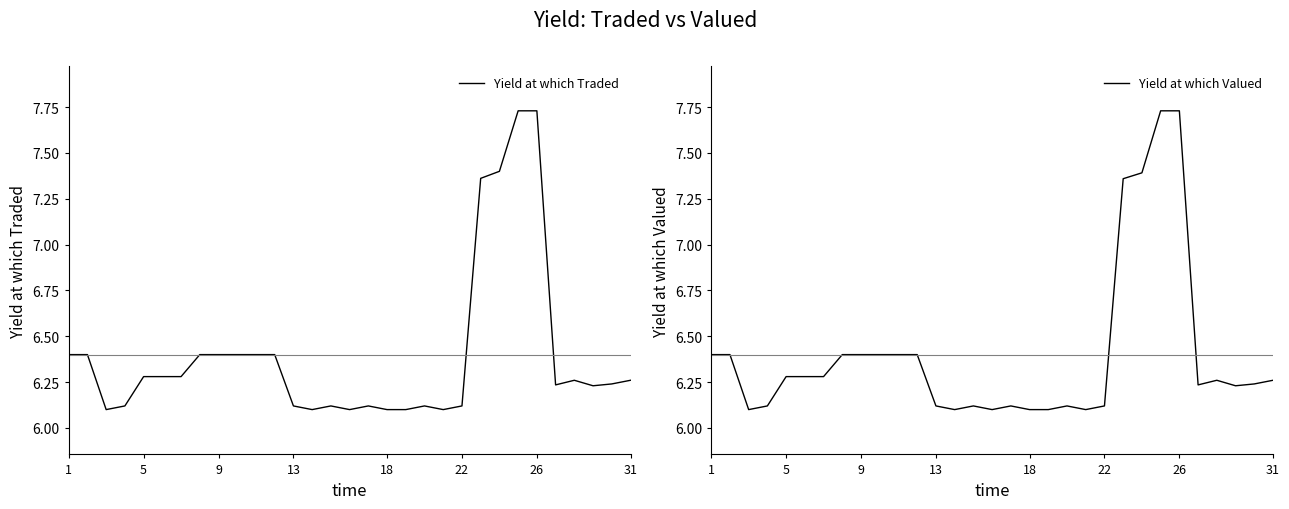

The value of Yield at which Traded at 13 is 6.1. True or false?

True